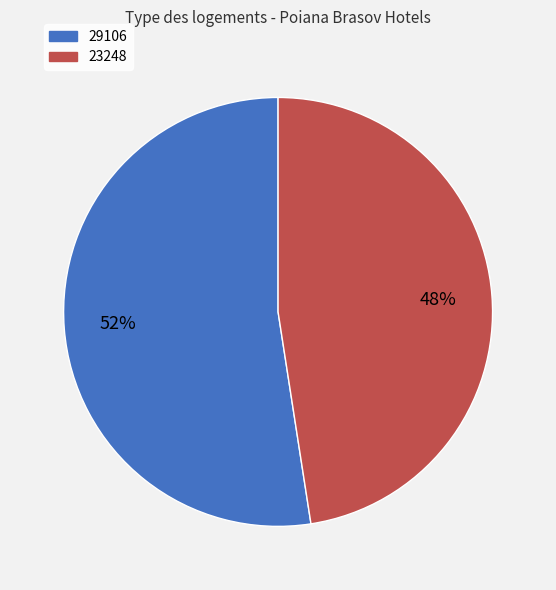

How many segments does this pie chart have?

2